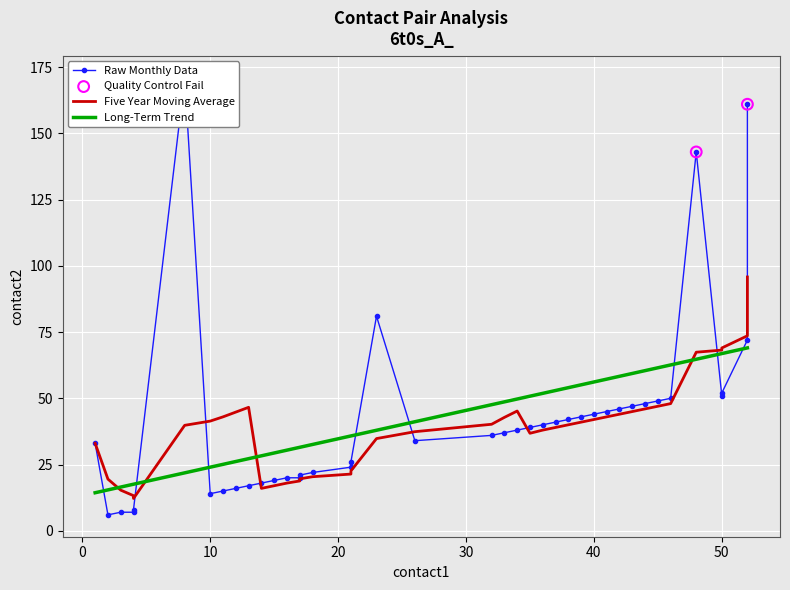

Which series has the largest Y range (max minus min)?

contact2